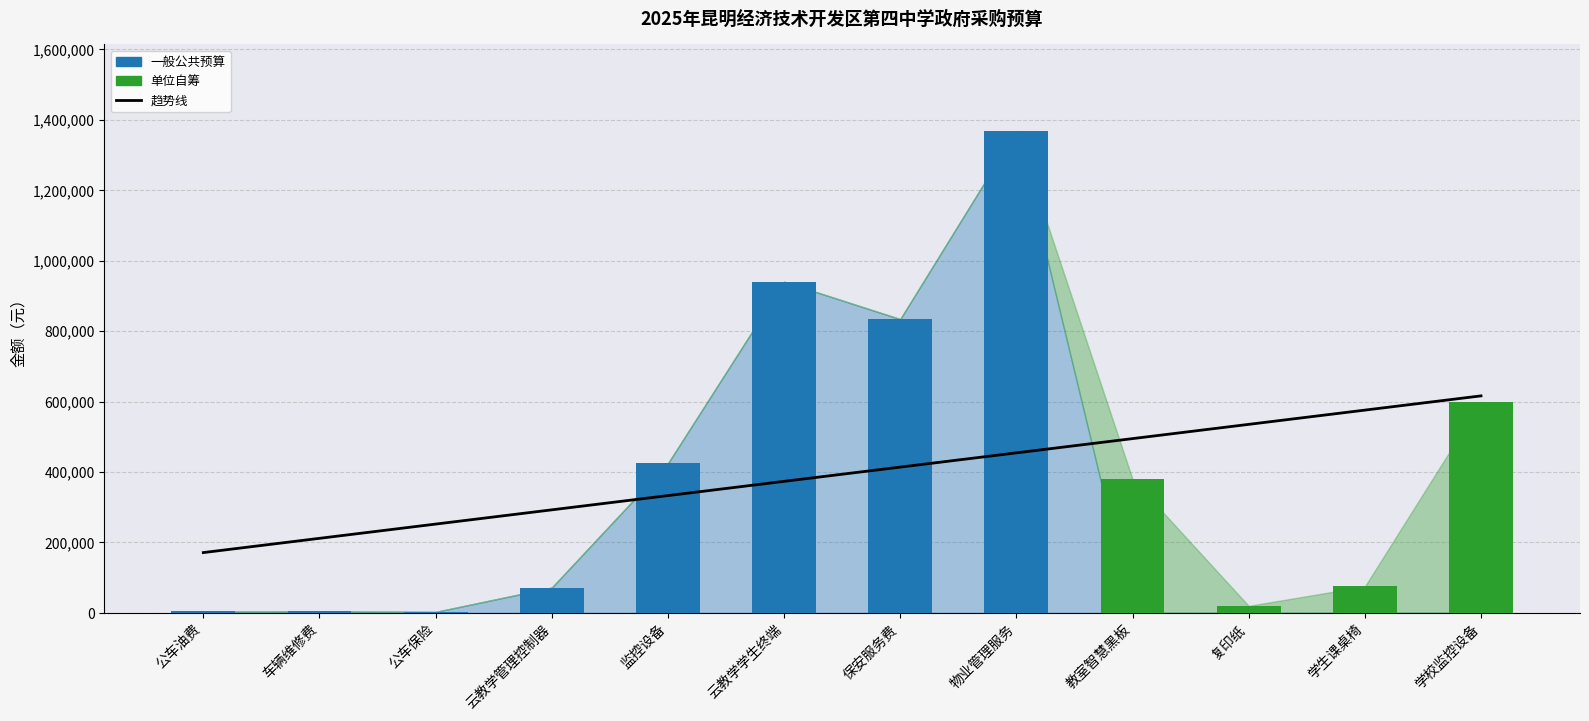

How many values in the 一般公共预算 series exceed 4600?

5